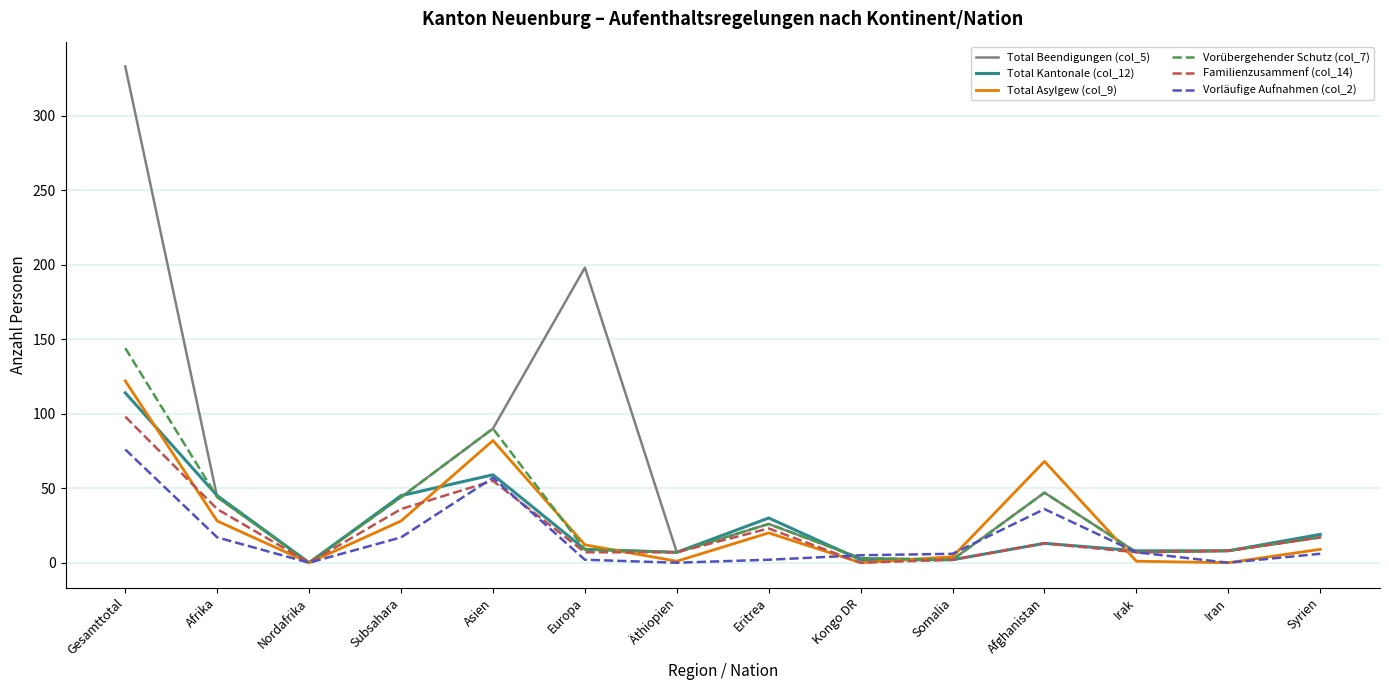

At which category is the sum across all series the highest?

Gesamttotal